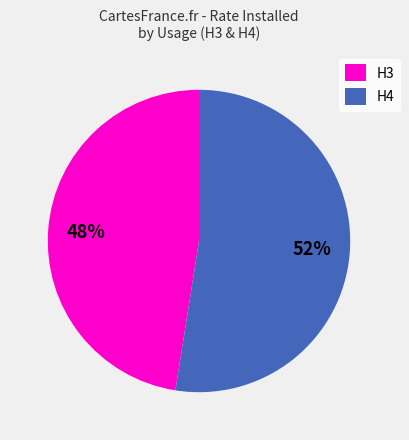

Combined, do H3 and H4 account for over 50%?

Yes